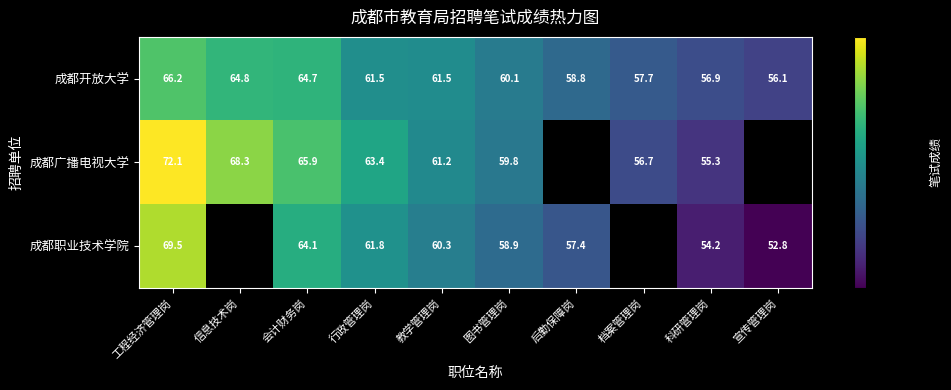

What value does the 成都开放大学 series have at 图书管理岗?

60.1